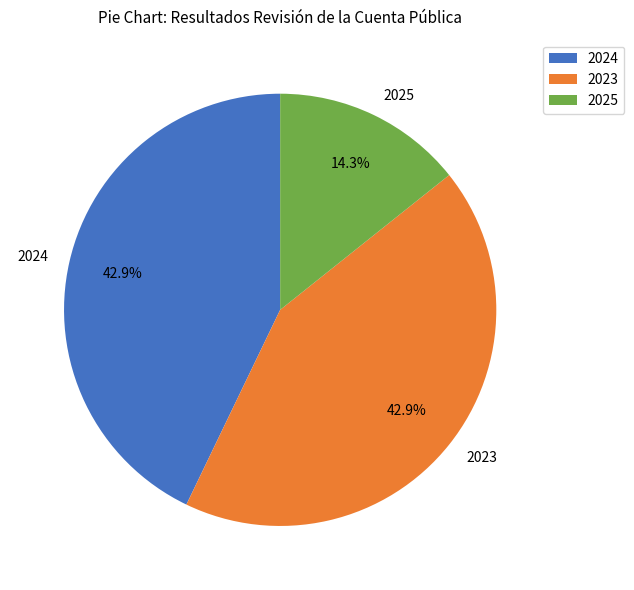

What portion of the pie excludes 2025?

85.7%